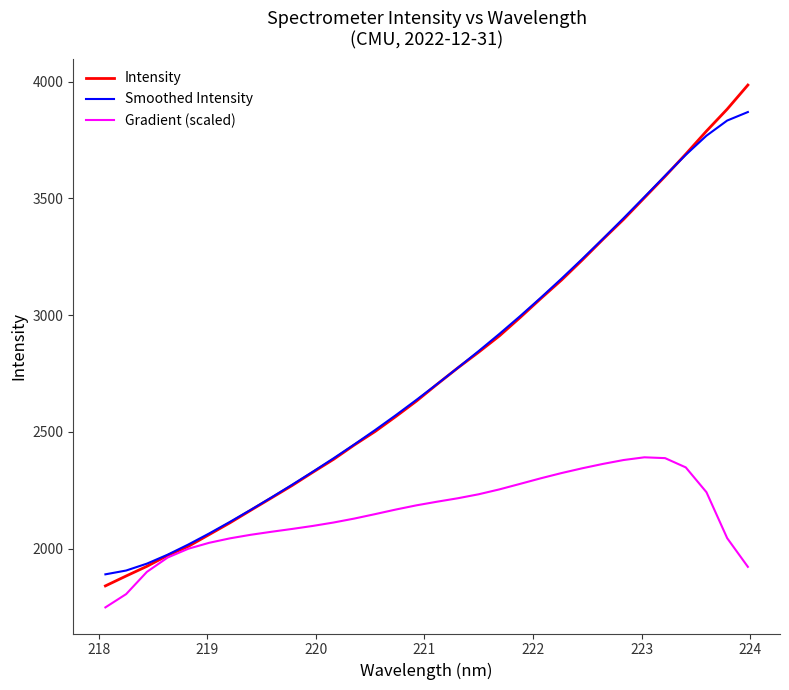

What is the maximum value shown in the chart?

3985.7